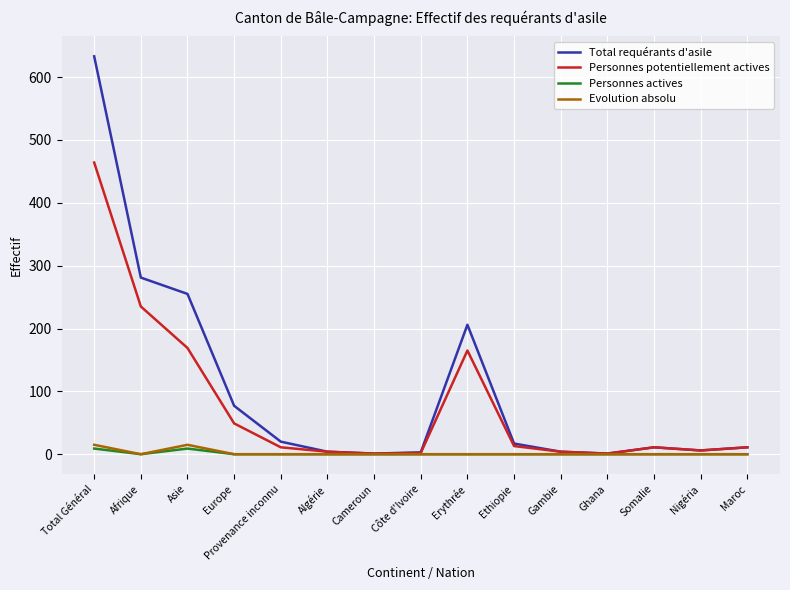

The value of Personnes actives at Provenance inconnu is 0. True or false?

True